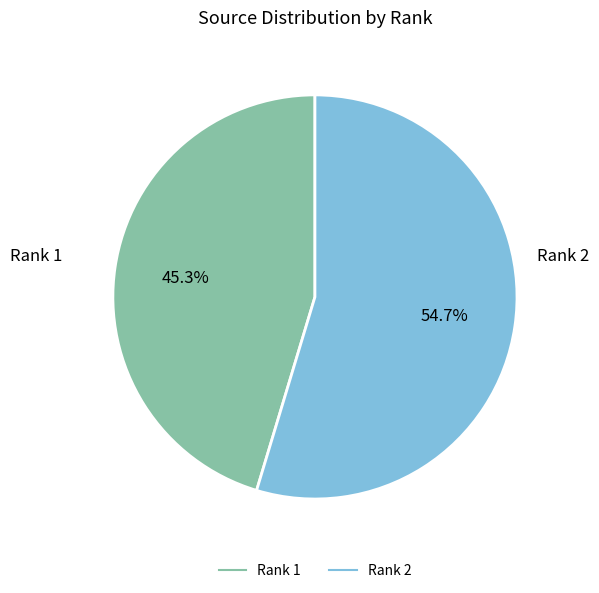

Do Rank 2 and Rank 1 together represent more than half of the pie?

Yes